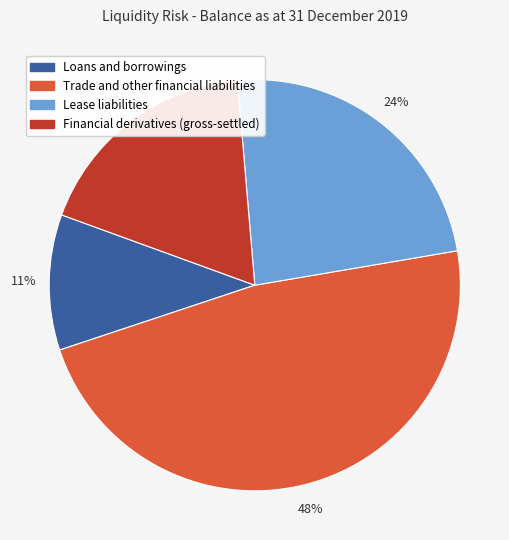

Which slice is the smallest?

Loans and borrowings